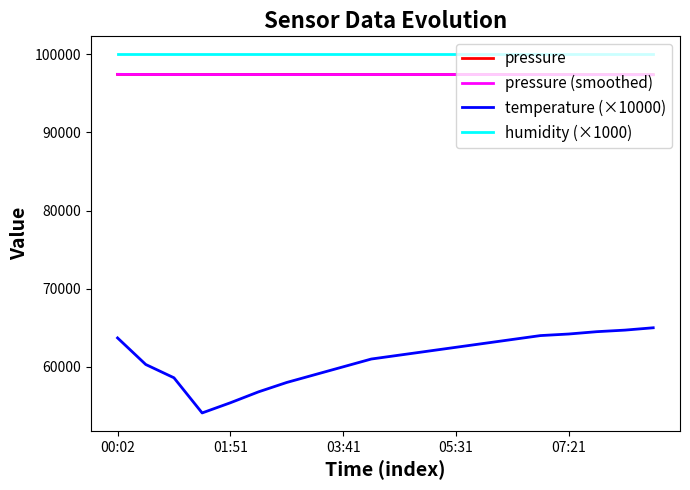

Which series has the widest spread of values?

temperature (×10000)